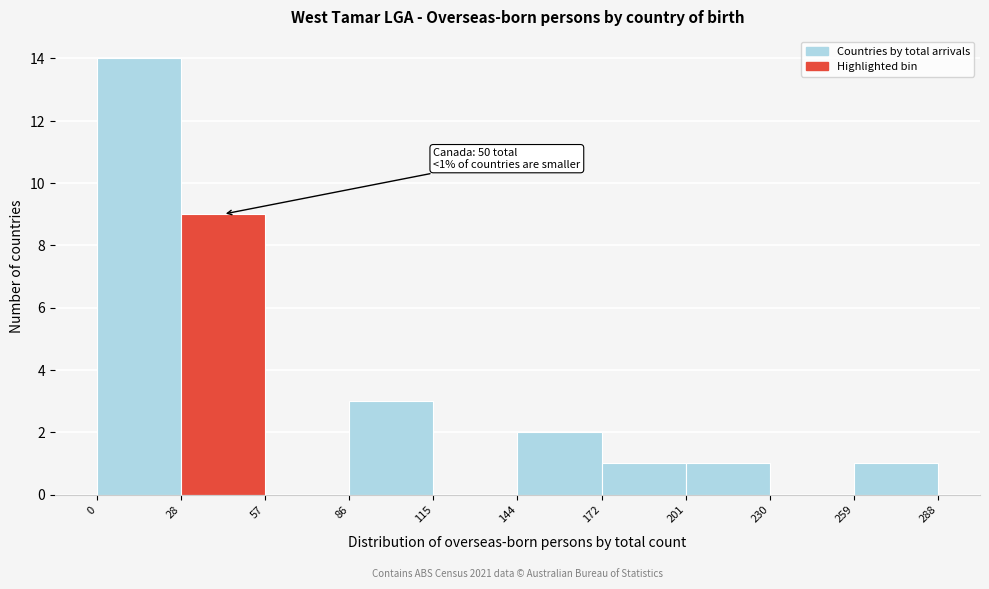

Which range on the x-axis has the tallest bar?

0 to 28